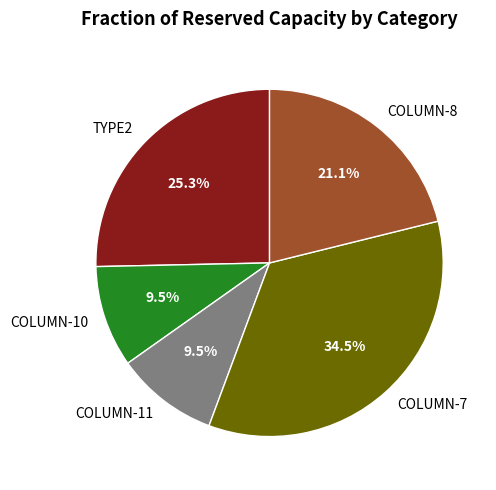

Which category has the biggest portion of the pie?

COLUMN-7